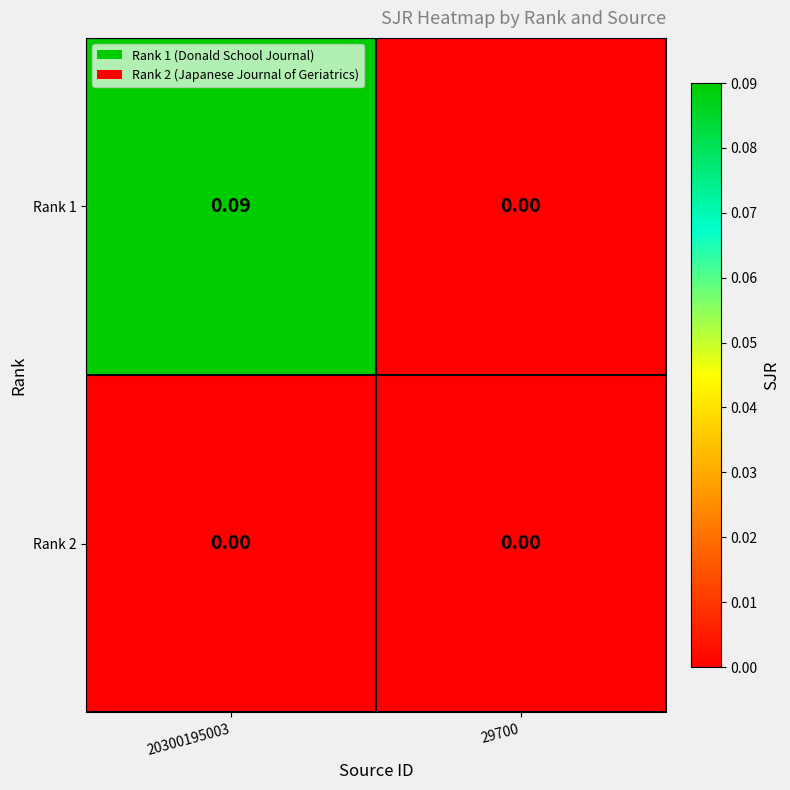

Which has a higher value, 20300195003 or 29700?

20300195003